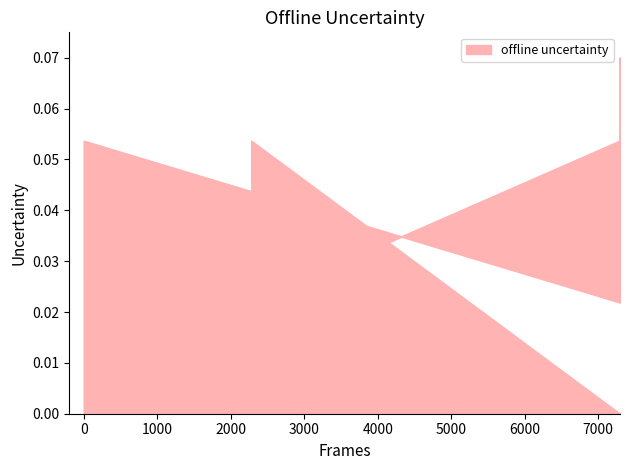

What is the maximum value shown in the chart?

0.1